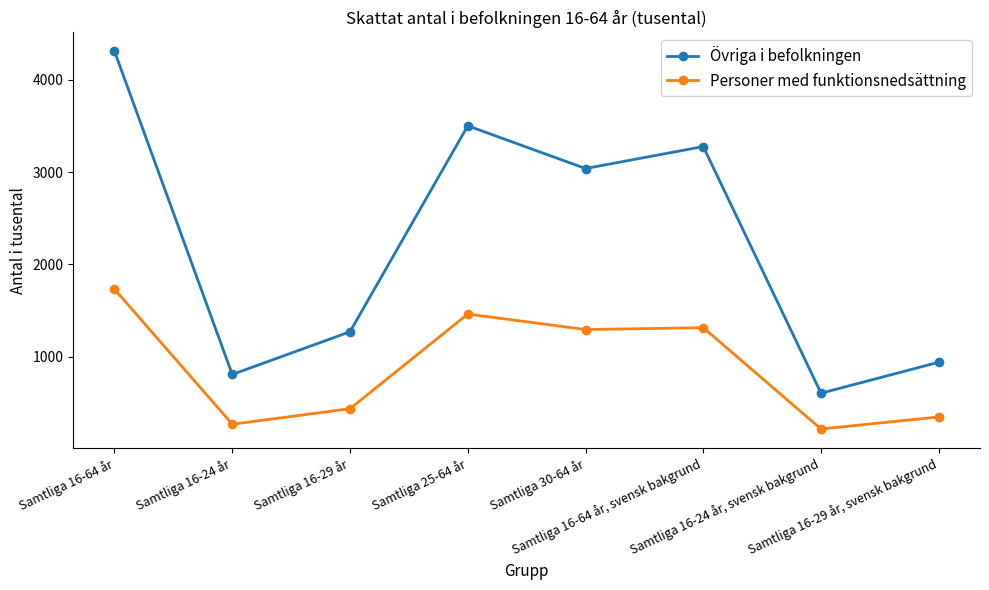

Reading left to right, extract all data points from this chart.

Övriga i befolkningen: Samtliga 16-64 år=4311	Samtliga 16-24 år=808	Samtliga 16-29 år=1271	Samtliga 25-64 år=3503	Samtliga 30-64 år=3040	Samtliga 16-64 år, svensk bakgrund=3278	Samtliga 16-24 år, svensk bakgrund=605	Samtliga 16-29 år, svensk bakgrund=941
Personer med funktionsnedsättning: Samtliga 16-64 år=1732	Samtliga 16-24 år=269	Samtliga 16-29 år=437	Samtliga 25-64 år=1463	Samtliga 30-64 år=1295	Samtliga 16-64 år, svensk bakgrund=1315	Samtliga 16-24 år, svensk bakgrund=217	Samtliga 16-29 år, svensk bakgrund=348